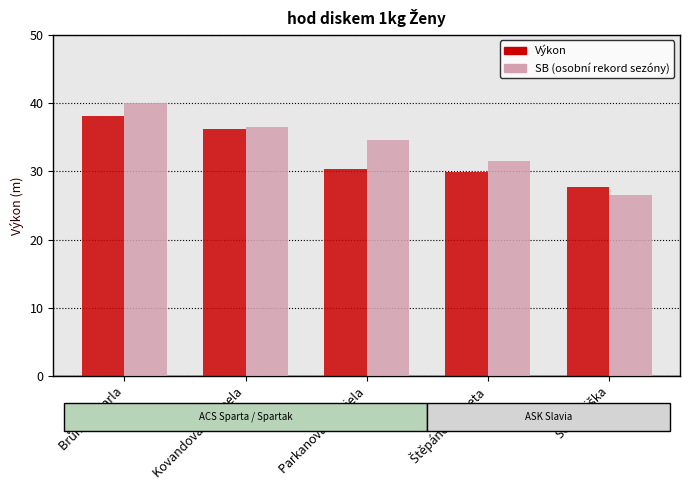

Reading left to right, transcribe all the data shown in this chart.

Výkon: 38.1	36.2	30.4	29.9	27.7
SB: 40.0	36.5	34.6	31.6	26.5